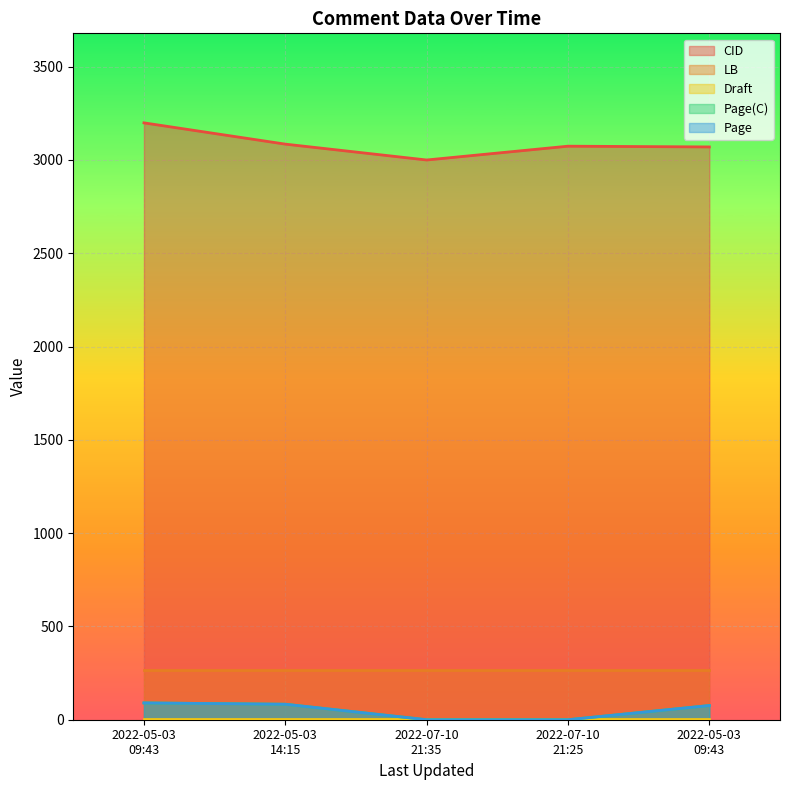

List the labels in order of CID value, largest first.

2022-05-03
09:43, 2022-05-03
14:15, 2022-07-10
21:25, 2022-05-03
09:43, 2022-07-10
21:35